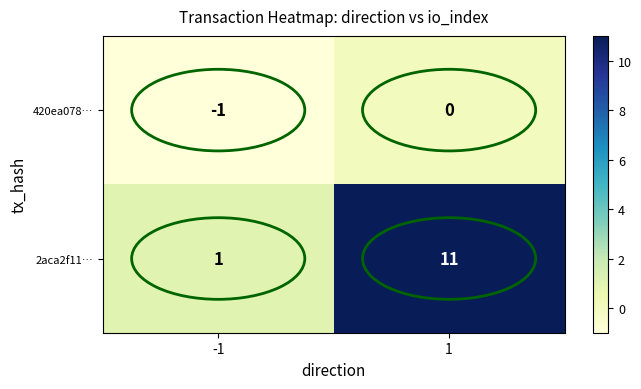

How many data points does each series have?

2